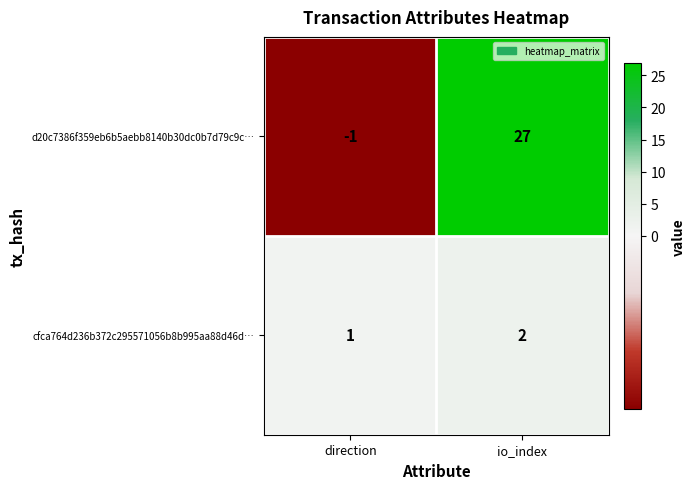

What is the average value of the d20c7386f359eb6b5aebb8140b30dc0b7d79c9c… series?

13